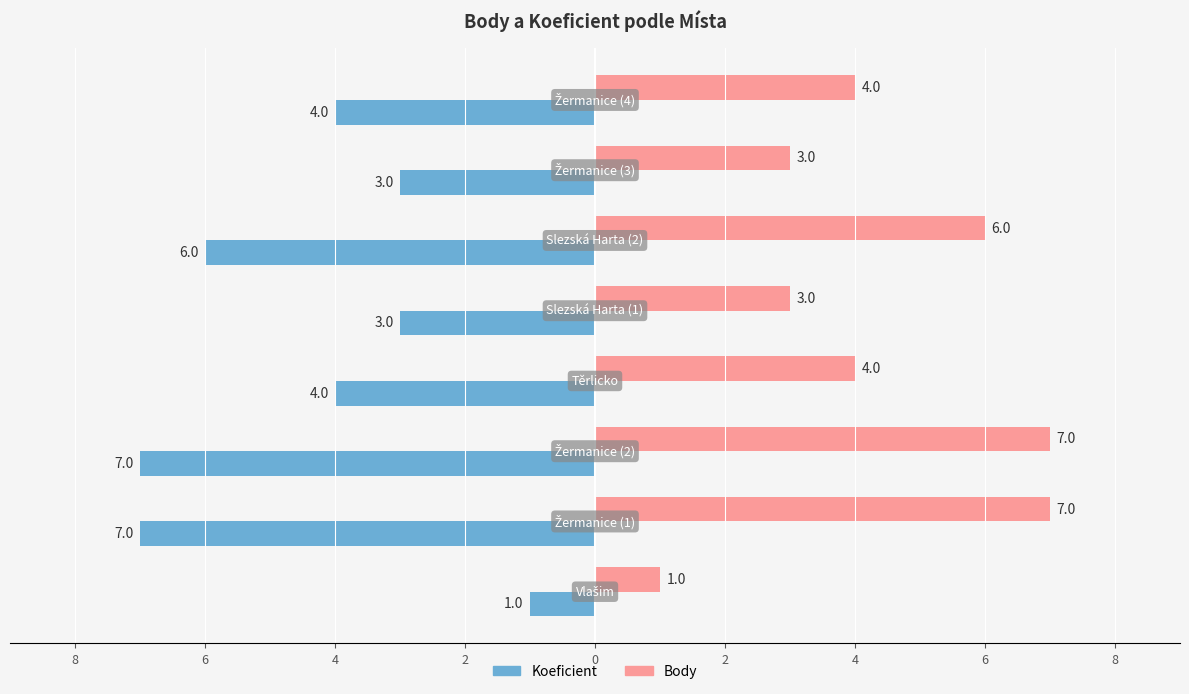

What are all the series names shown in the legend?

Koeficient, Body